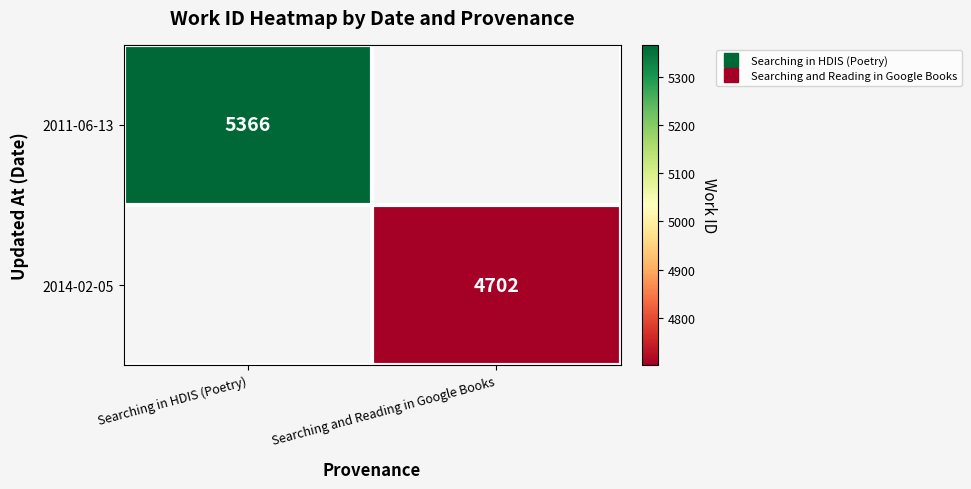

The value of 2011-06-13 at Searching in HDIS (Poetry) is 5366.0. True or false?

True